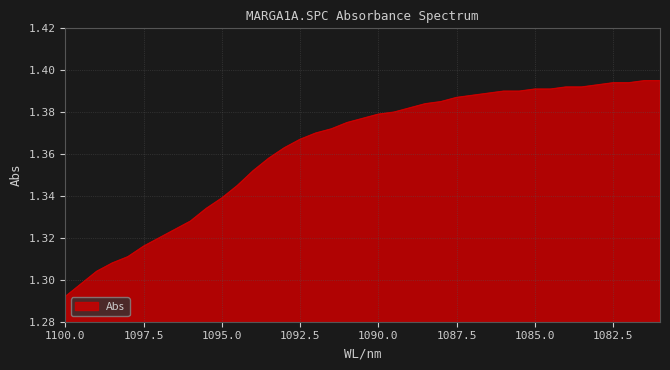

How many lines are shown in the chart?

1